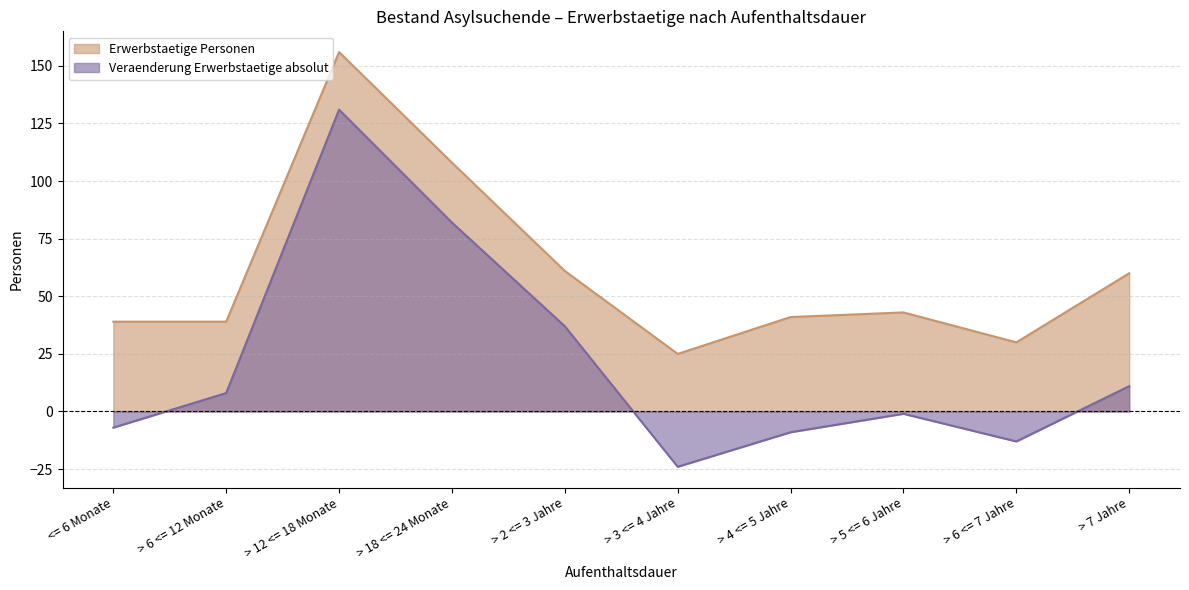

What is the label of the 4th point from the left?

> 18 <= 24 Monate